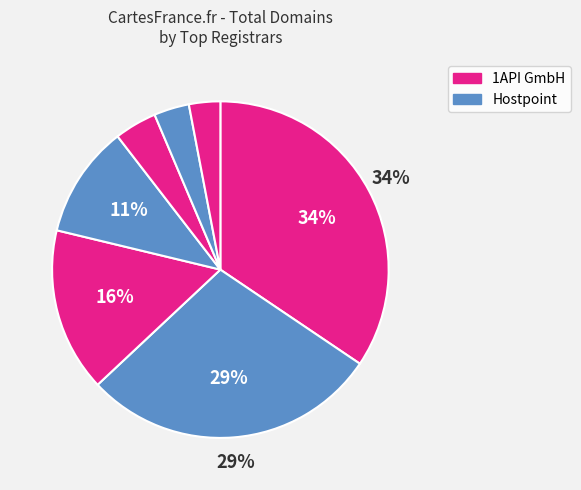

How many segments does this pie chart have?

7